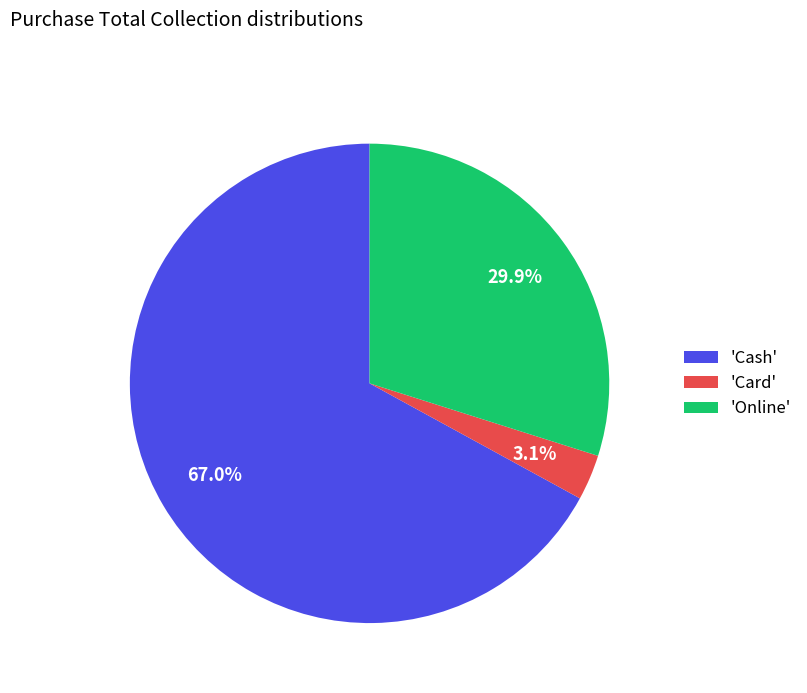

Combined, what portion of the pie is 'Cash' and 'Card'?

70.1%